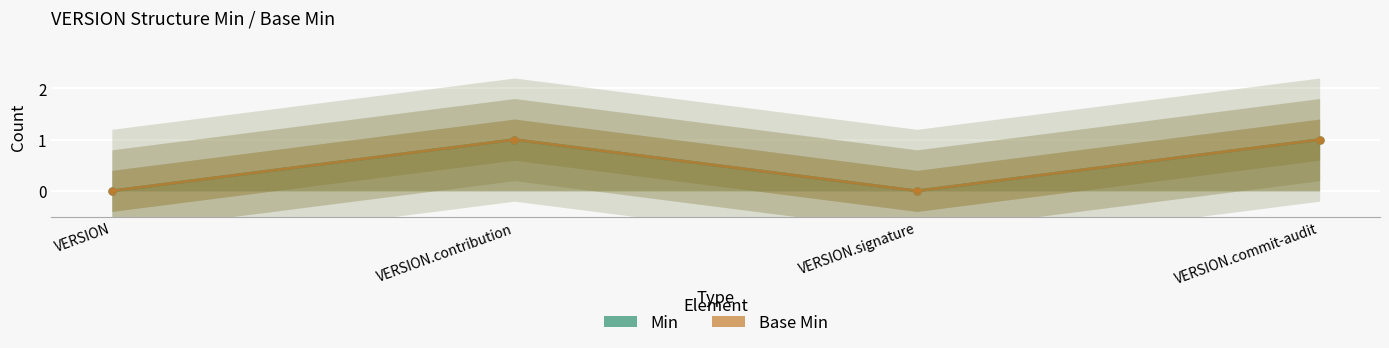

True or false: Min and Base Min cross at least once.

False